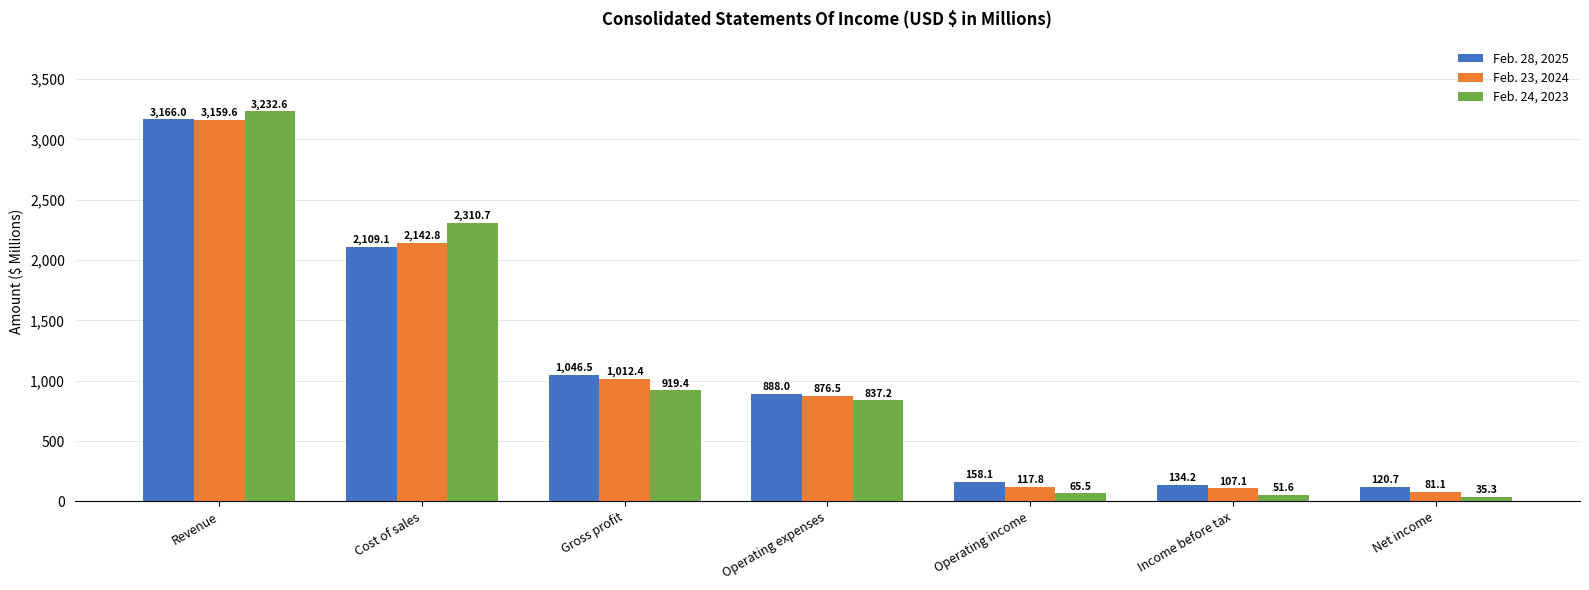

What is the difference between the Feb. 23, 2024 values at Income before tax and Cost of sales?

2035.7